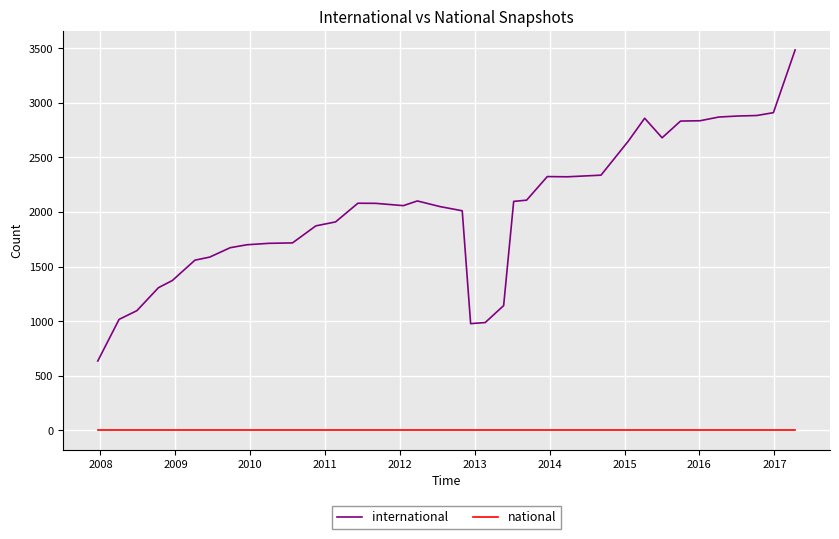

Which series has the largest total across all categories?

international